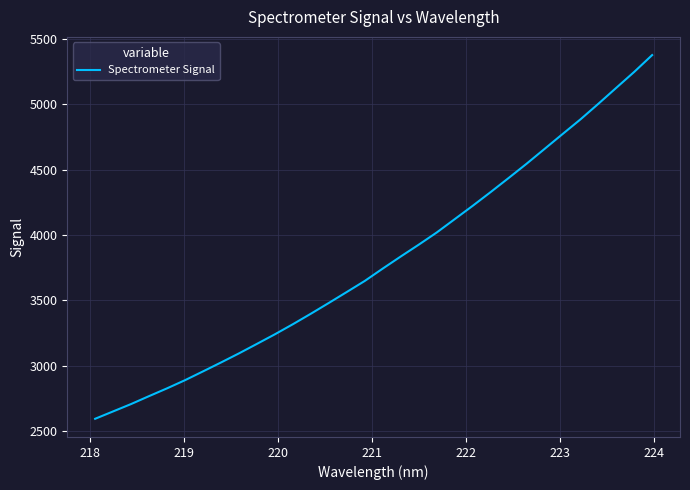

What is the maximum value shown in the chart?

5376.3